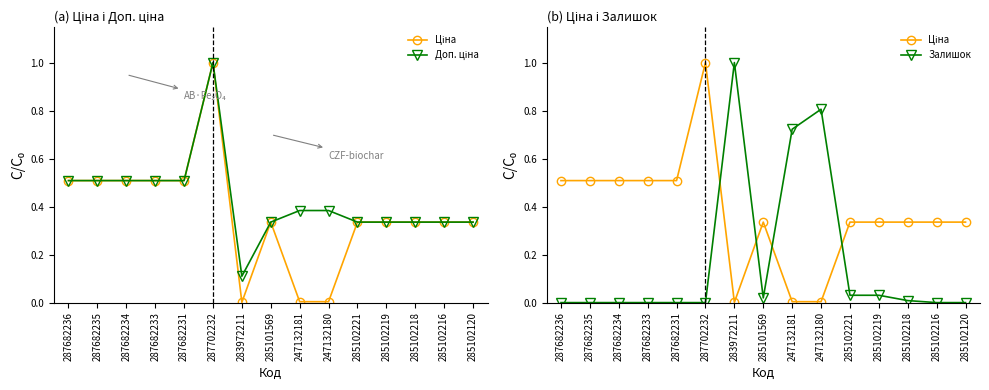

Between 287702232 and 285102221, which series saw the biggest shift?

Ціна